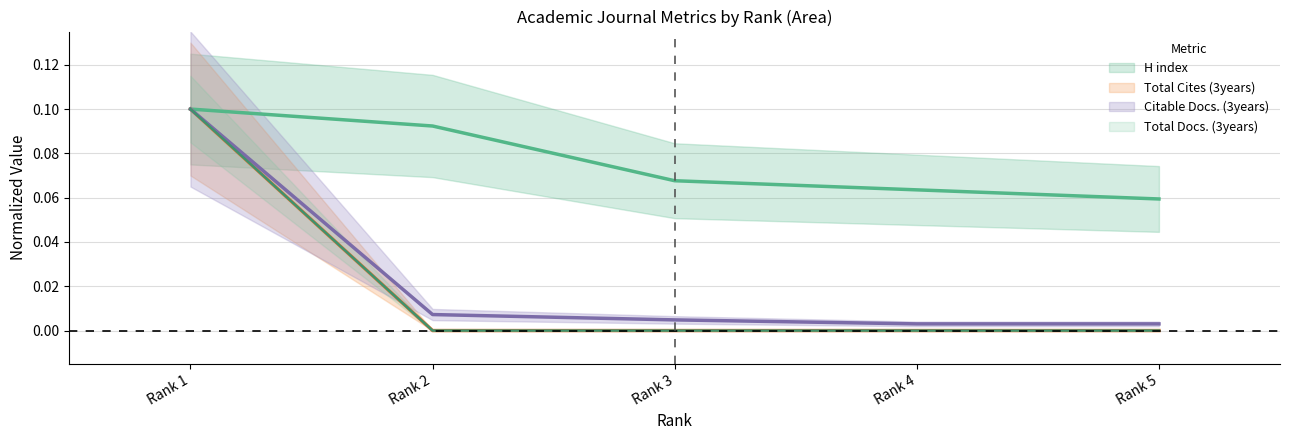

What is the minimum value for H index?

0.1